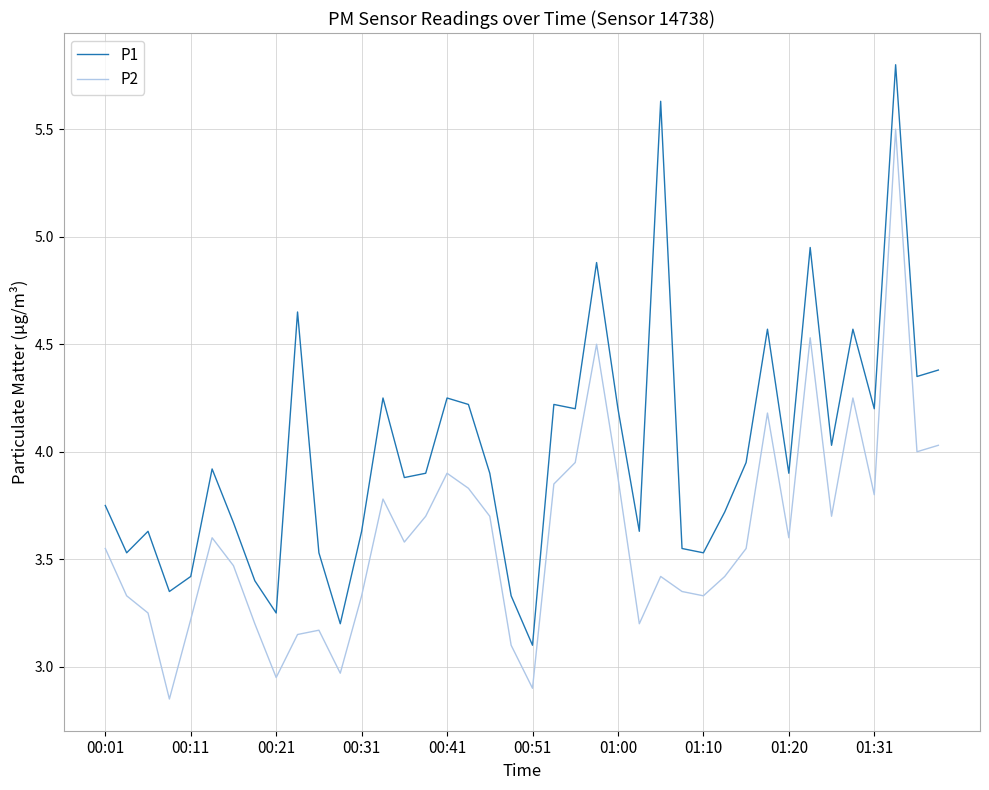

What are all the series names shown in the legend?

P1, P2